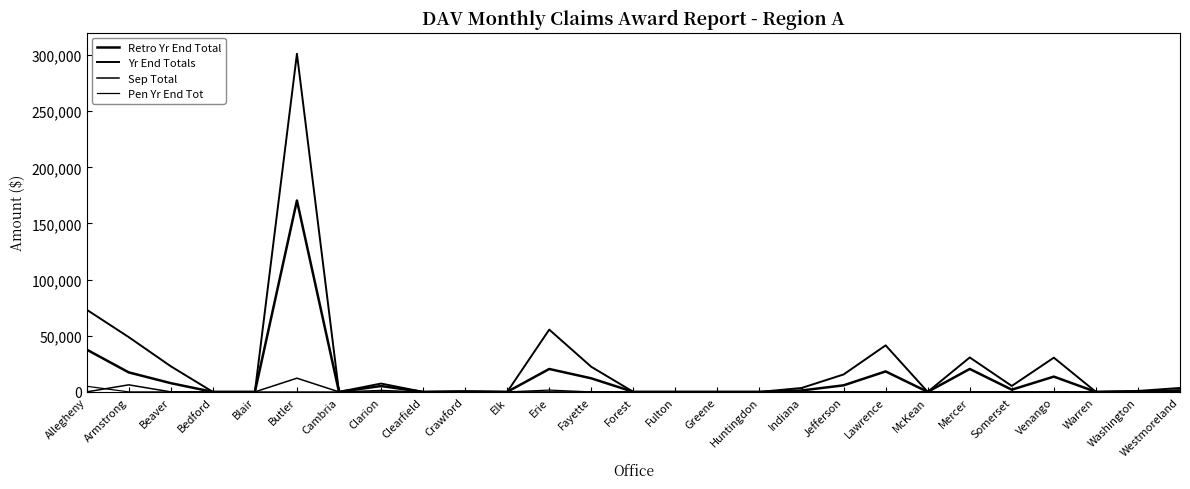

How many lines are shown in the chart?

4